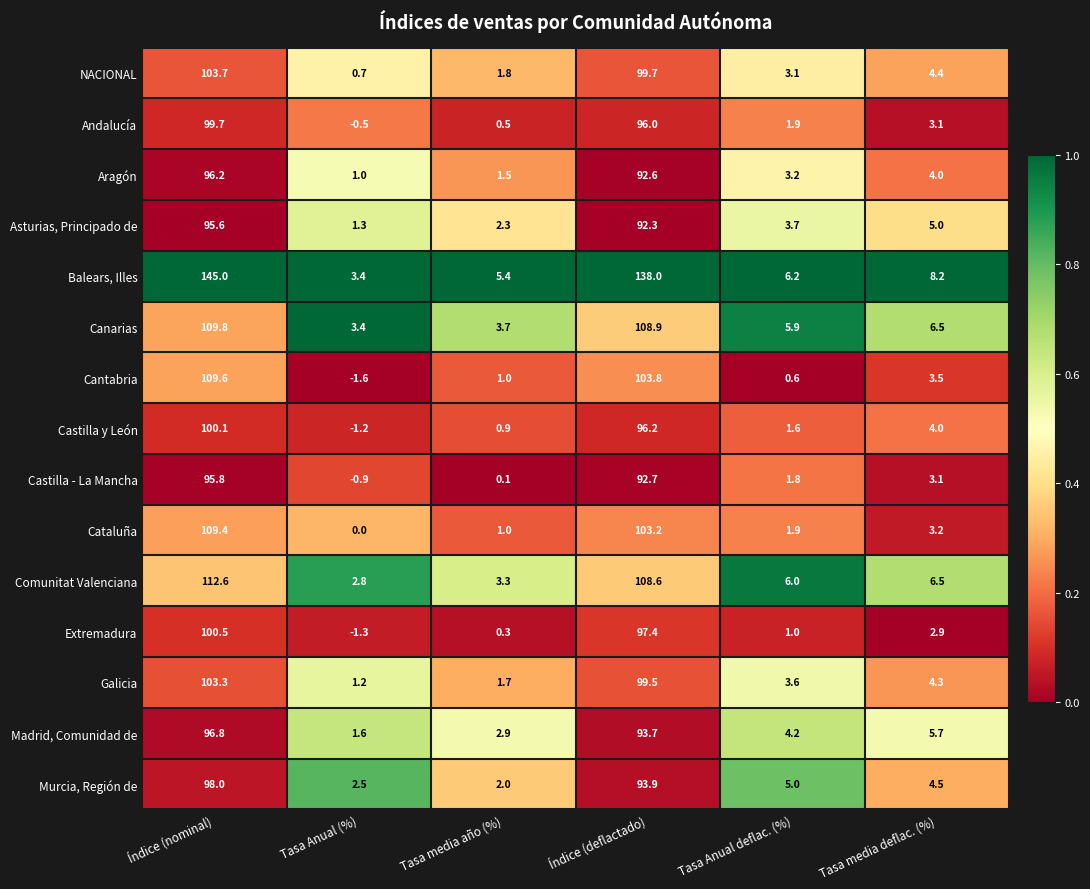

Is it true that Murcia, Región de equals 2.5 at Tasa Anual (%)?

True